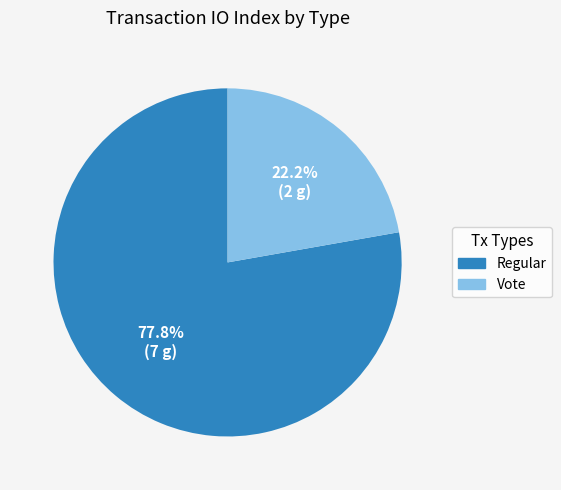

Between Regular and Vote, which is larger?

Regular